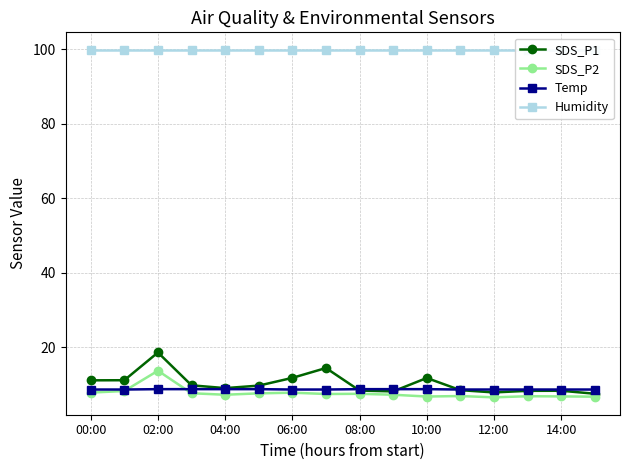

Does the chart have visible grid lines?

Yes